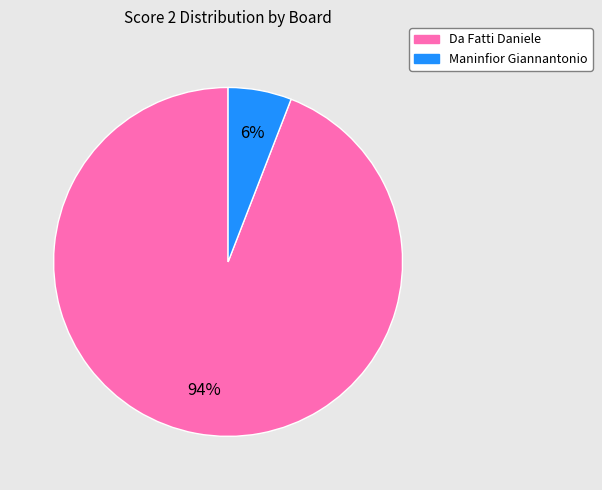

Do Maninfior Giannantonio and Da Fatti Daniele together represent more than half of the pie?

Yes